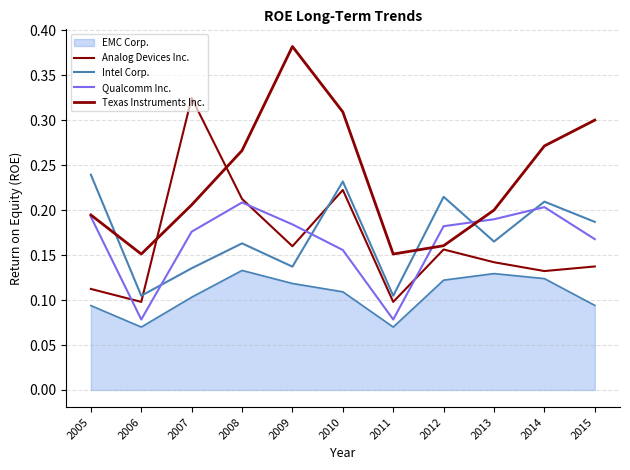

How many lines are shown in the chart?

5